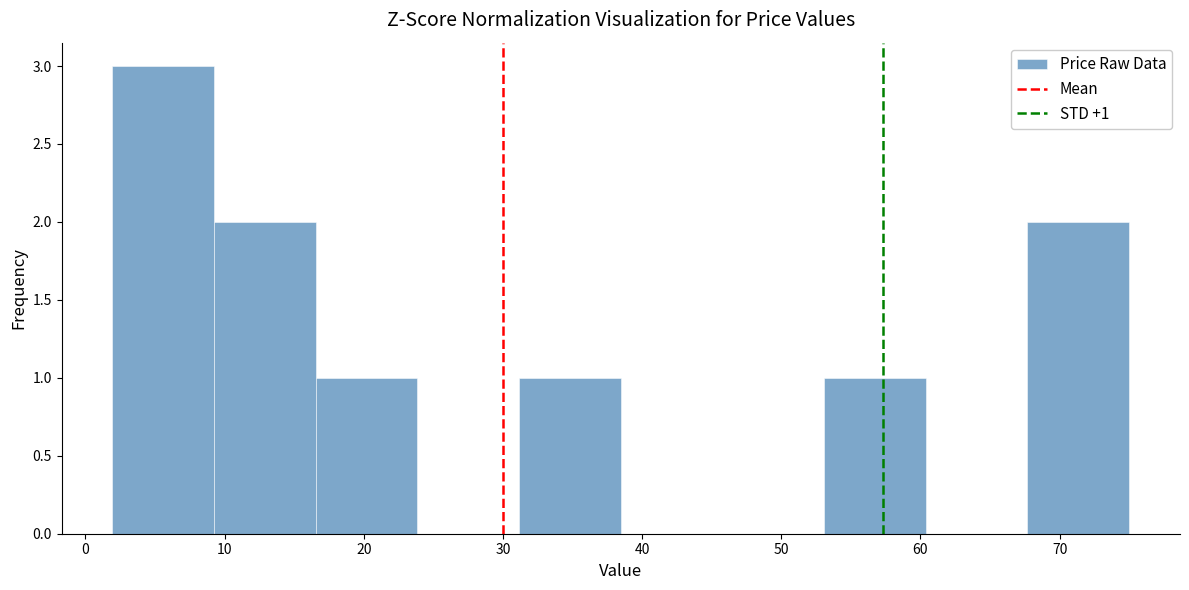

Which range on the x-axis has the tallest bar?

2 to 9